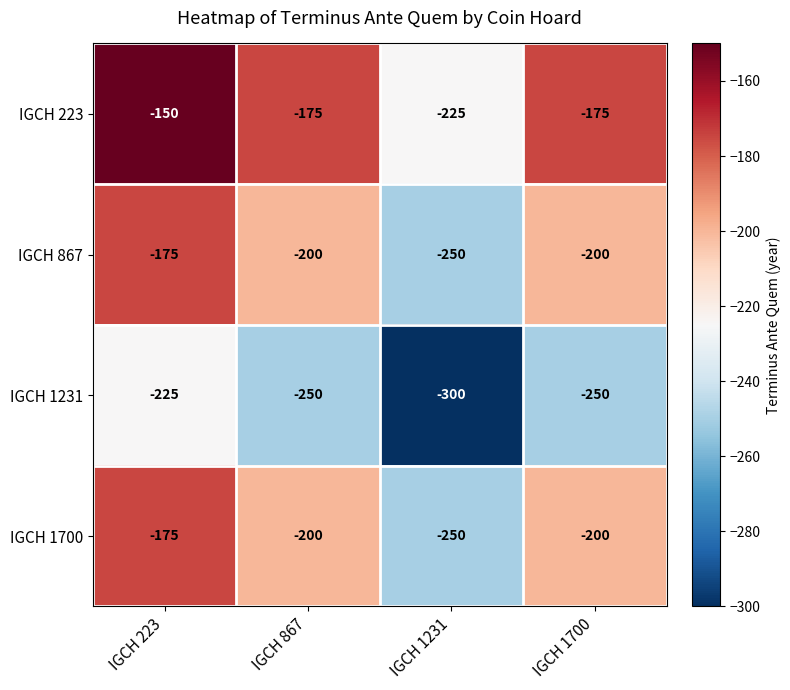

What is the spread (max minus min) of values at IGCH 223?

75